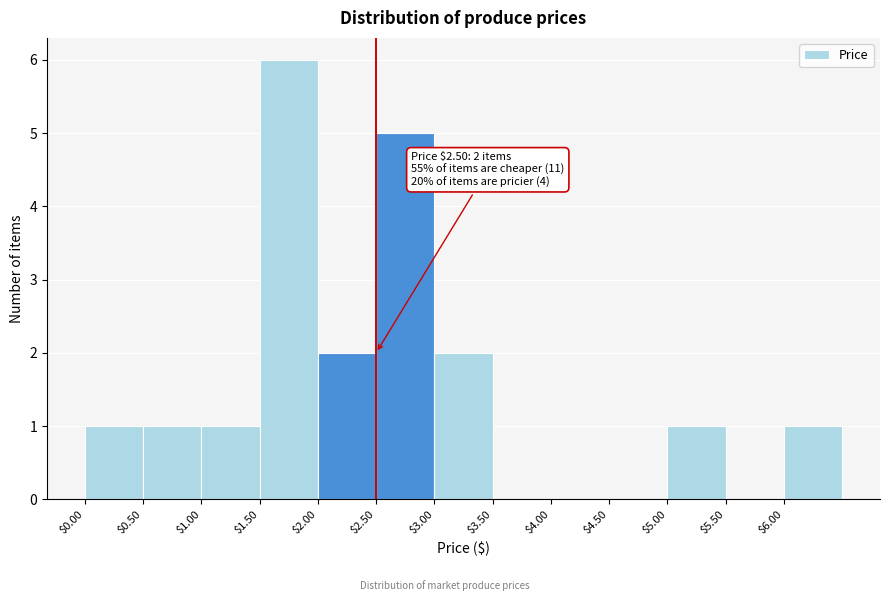

Over which range of the x-axis is the bar tallest?

1.5 to 2.0